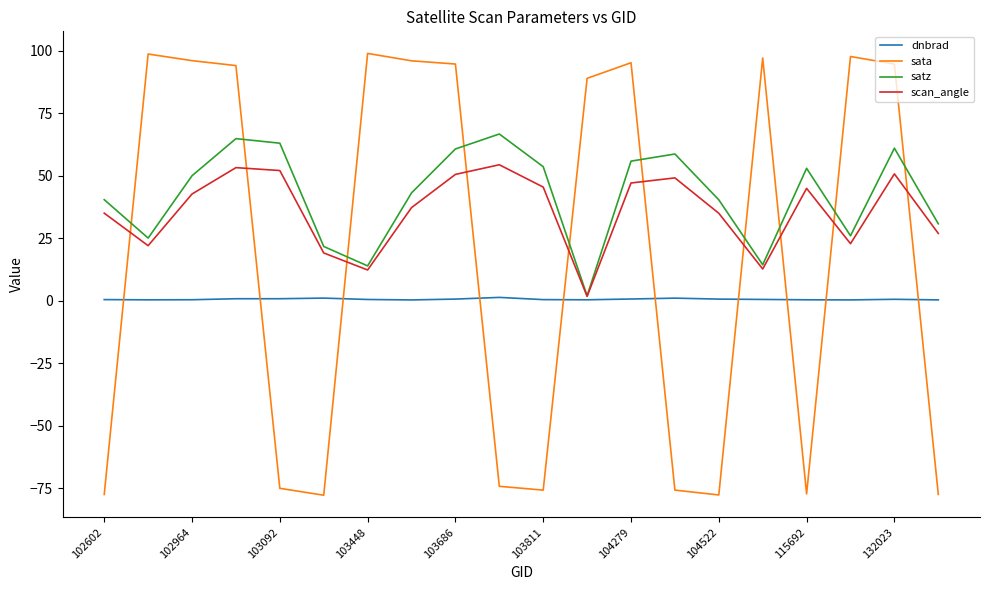

After their last crossing, which series has the higher values: satz or sata?

satz